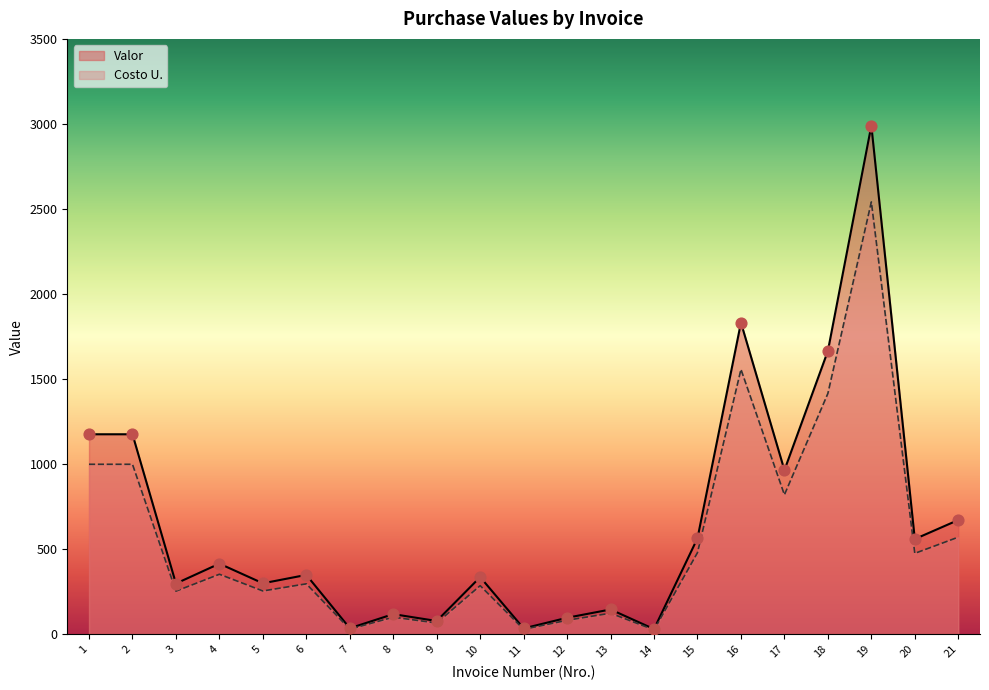

Is the value of Valor at 19 greater than the value of Costo U. at 13?

Yes